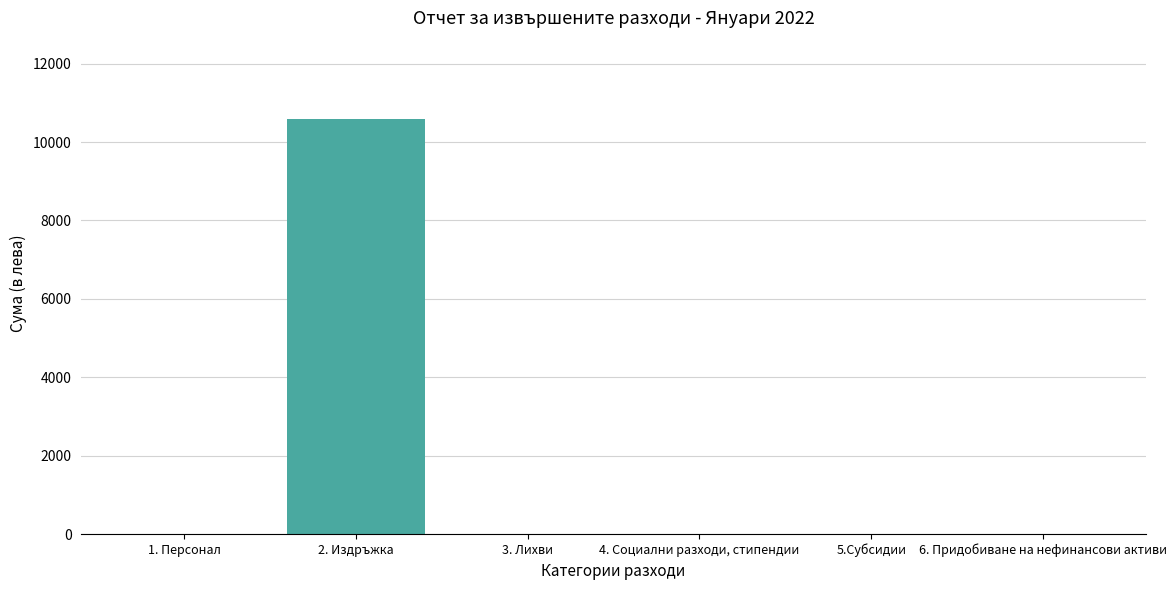

Between 2. Издръжка and 4. Социални разходи, стипендии, which is larger?

2. Издръжка